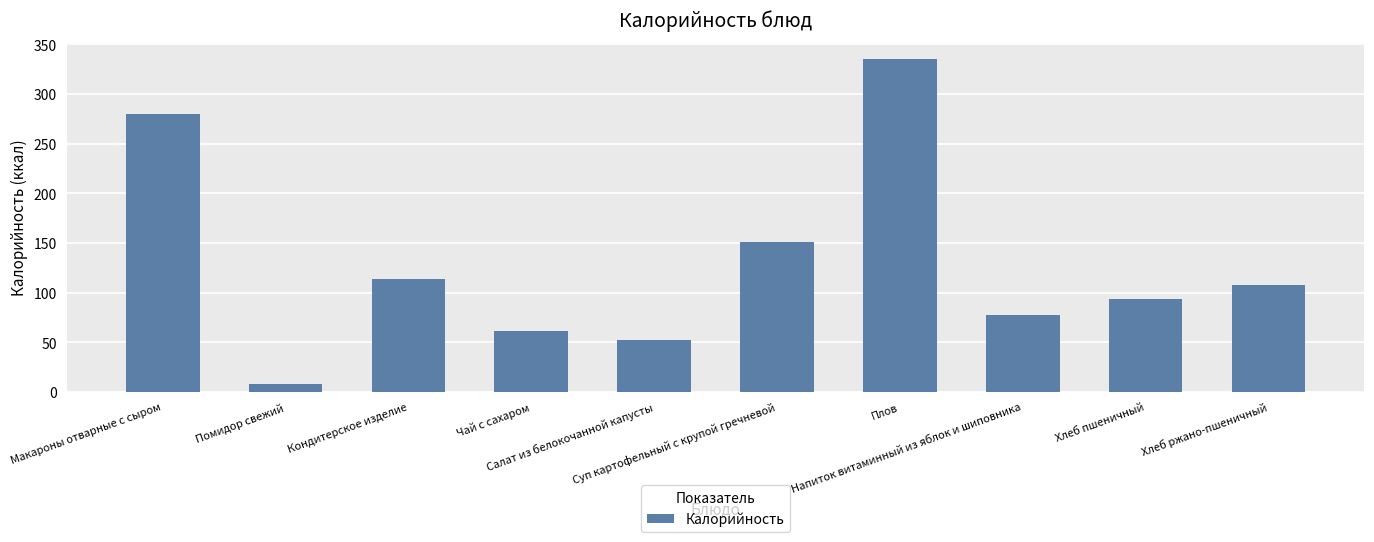

At which category does the chart reach its minimum across all series?

Помидор свежий